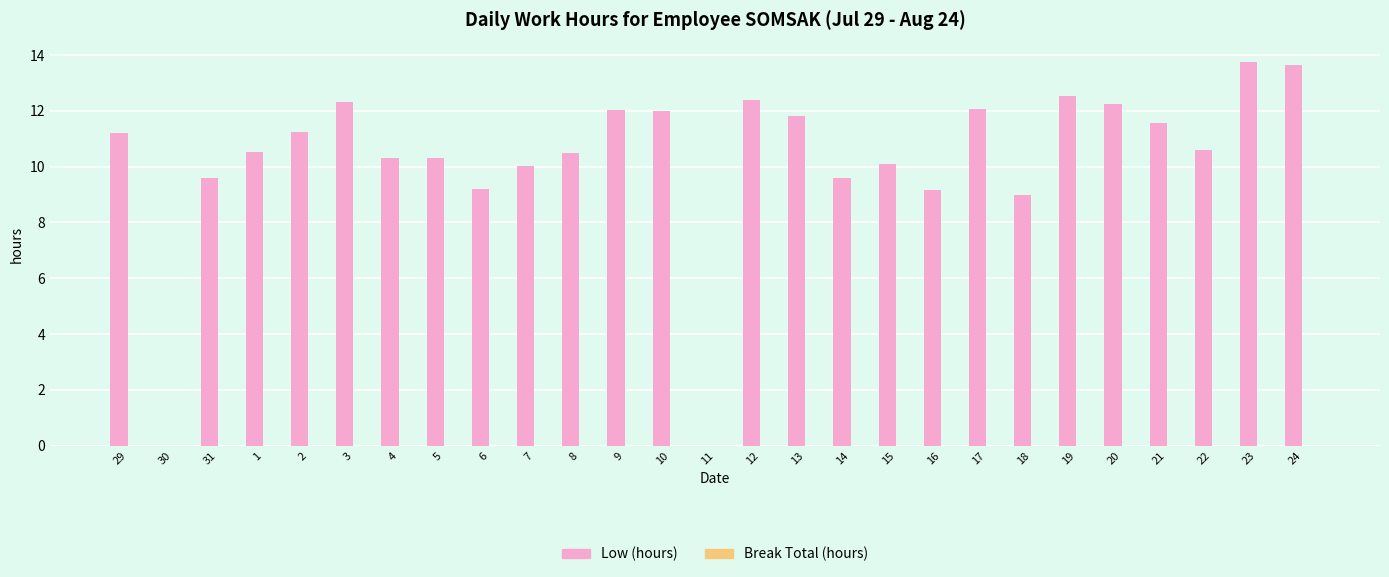

What is the maximum value shown in the chart?

13.8